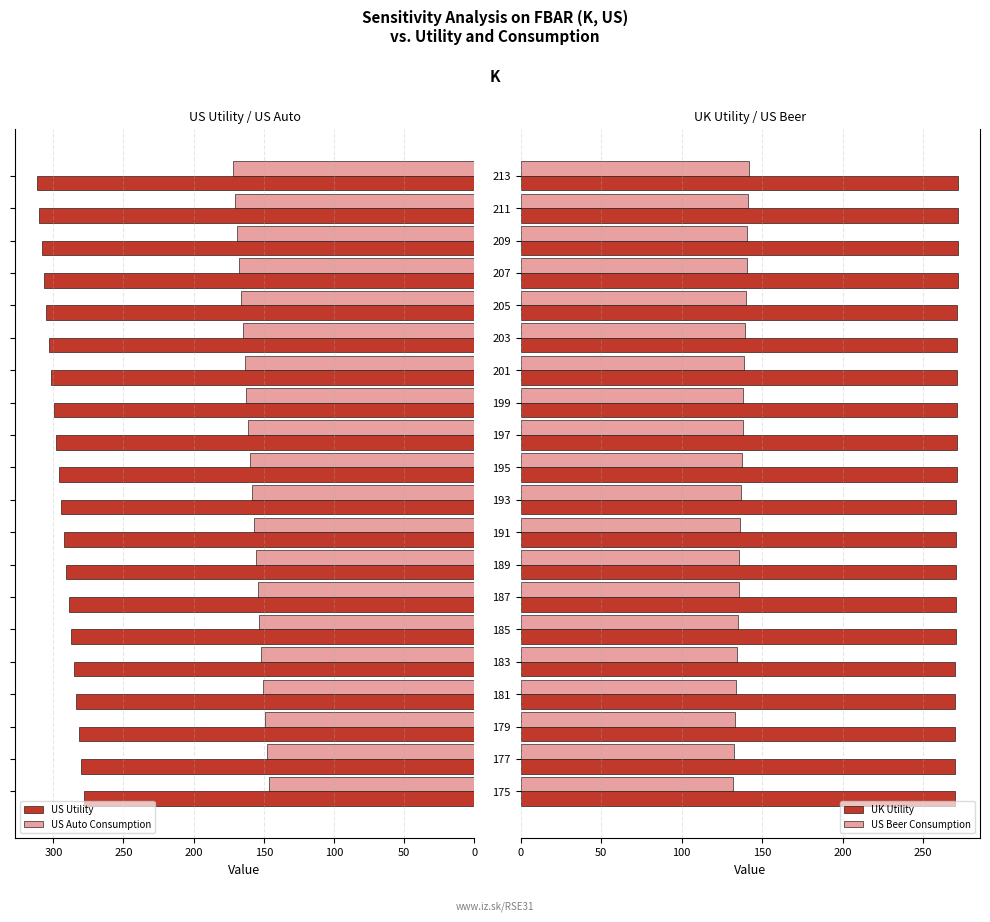

What is the lowest value of the US Utility series?

278.2